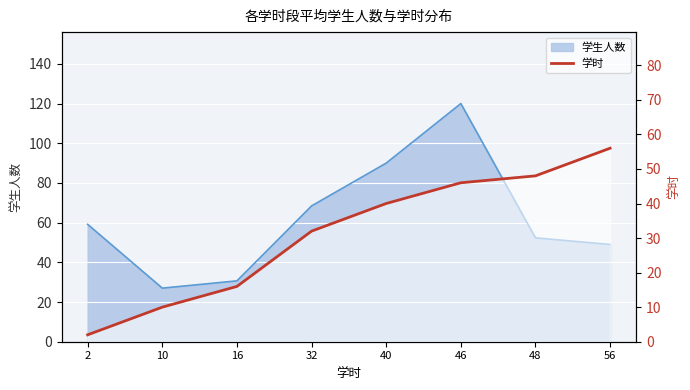

List the labels in order of value, smallest first.

2, 10, 16, 32, 40, 46, 48, 56